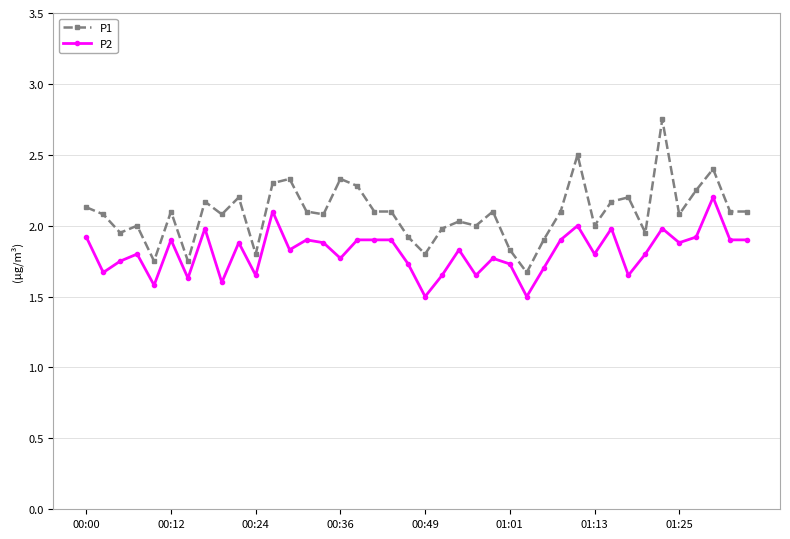

What is the difference between the second highest and minimum values in the P1 series?

0.8